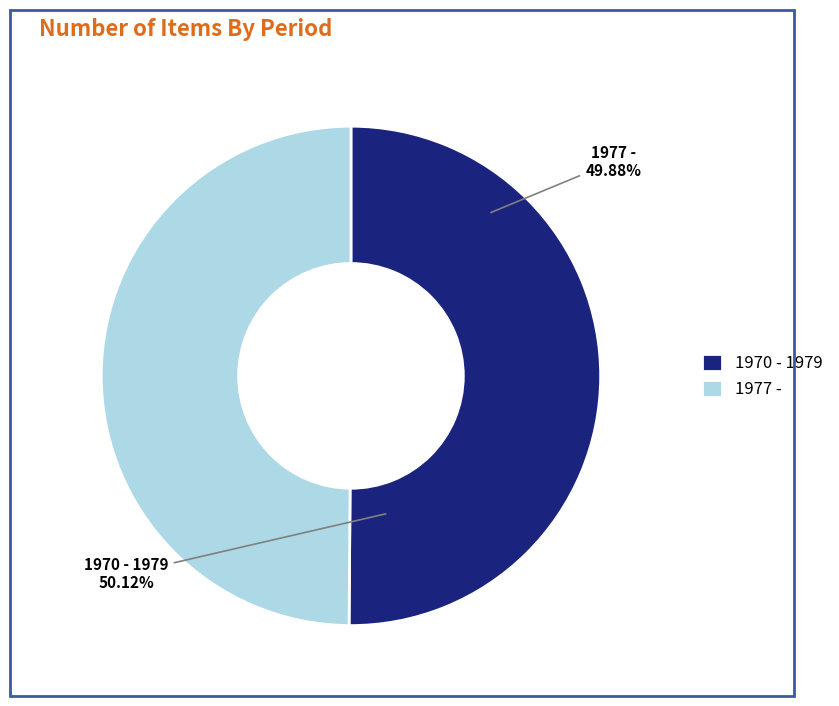

To the nearest percent, what percentage of the pie is 1970 - 1979?

50%